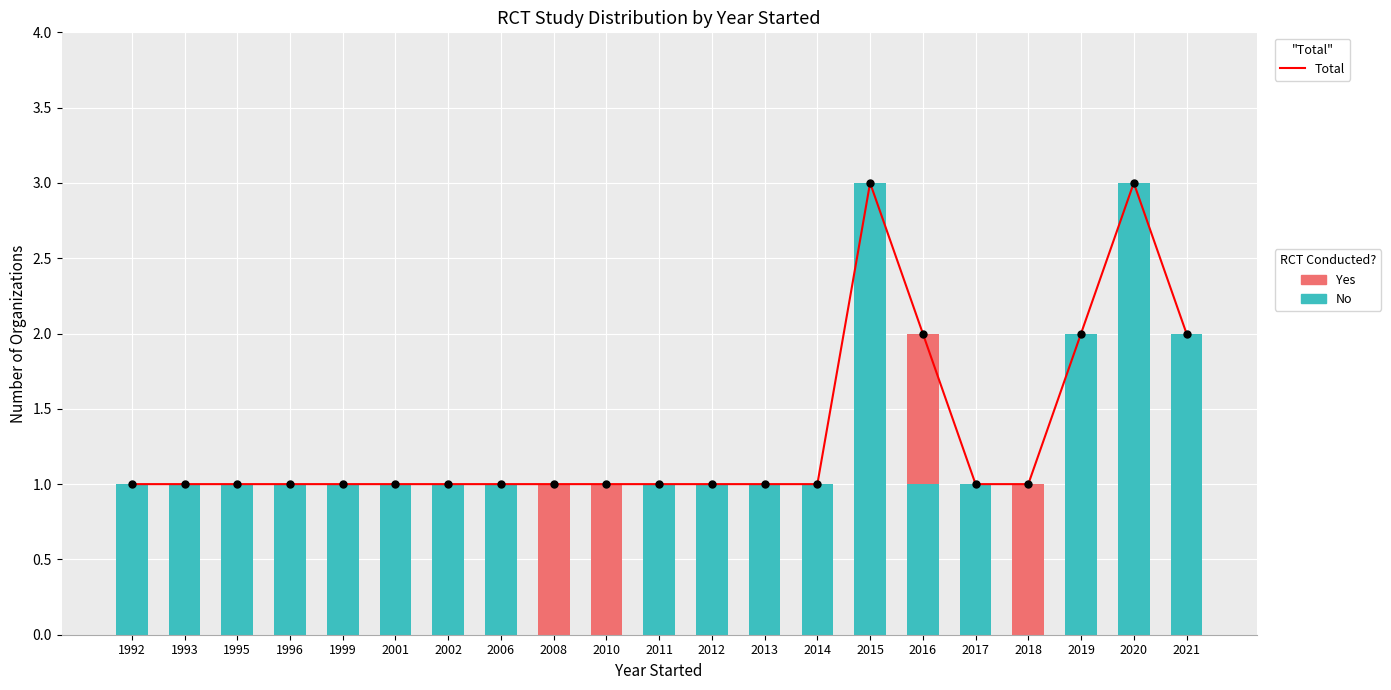

Is the value of No (RCT) at 2016 greater than the value of Yes (RCT) at 2016?

No